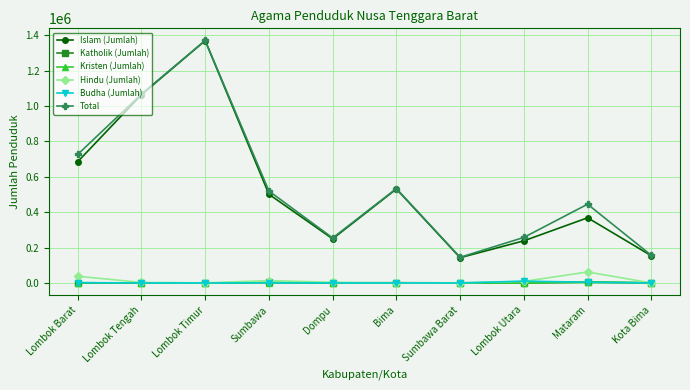

How many values in the Islam (Jumlah) series are below 501246?

5